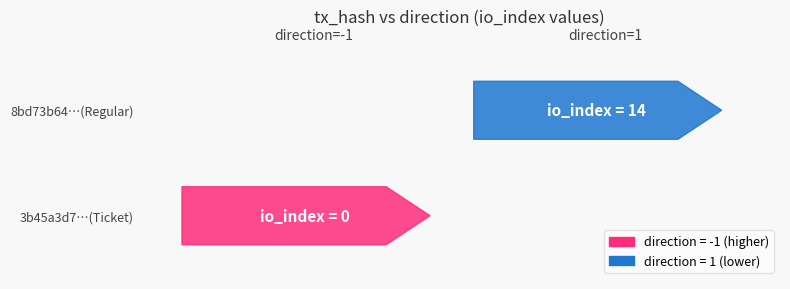

Which series has the largest range (max minus min)?

8bd73b64233f3a66dfffa71cafc527bd